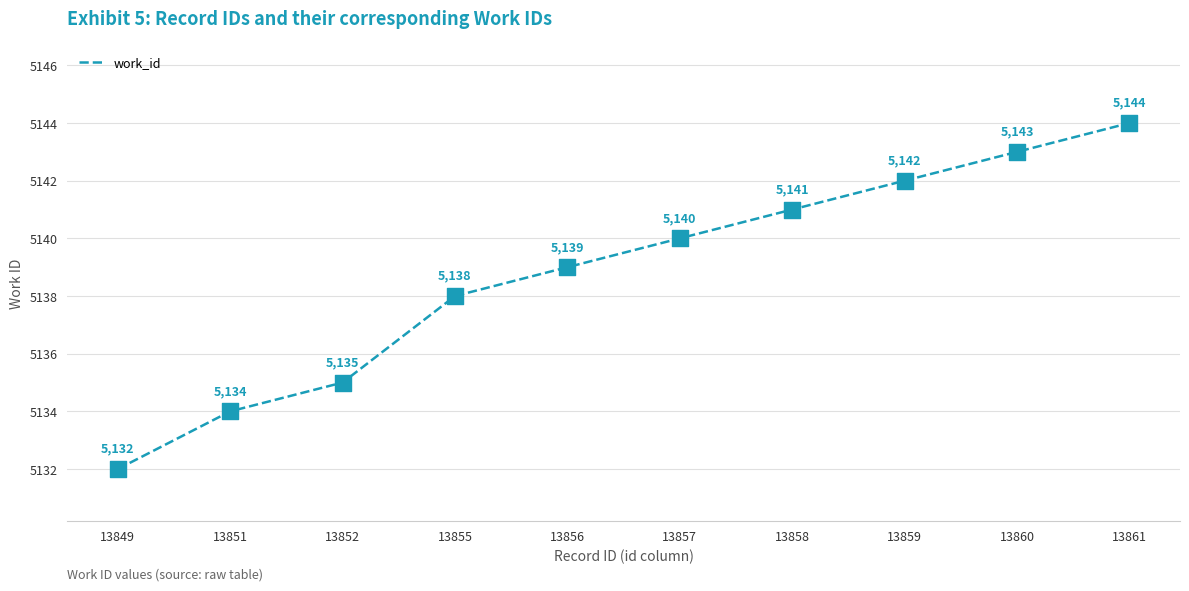

Which has a higher value, 13857 or 13852?

13857